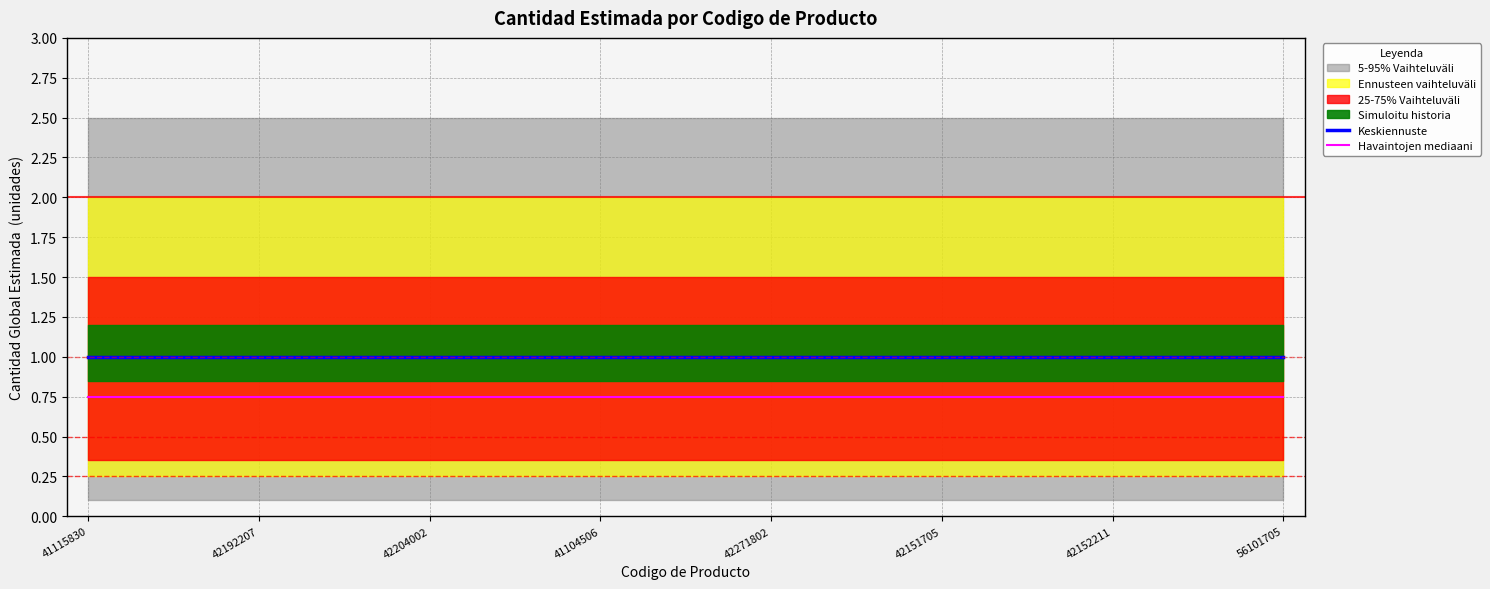

True or false: Havaintojen mediaani has more than 1 points higher than both neighbors.

False